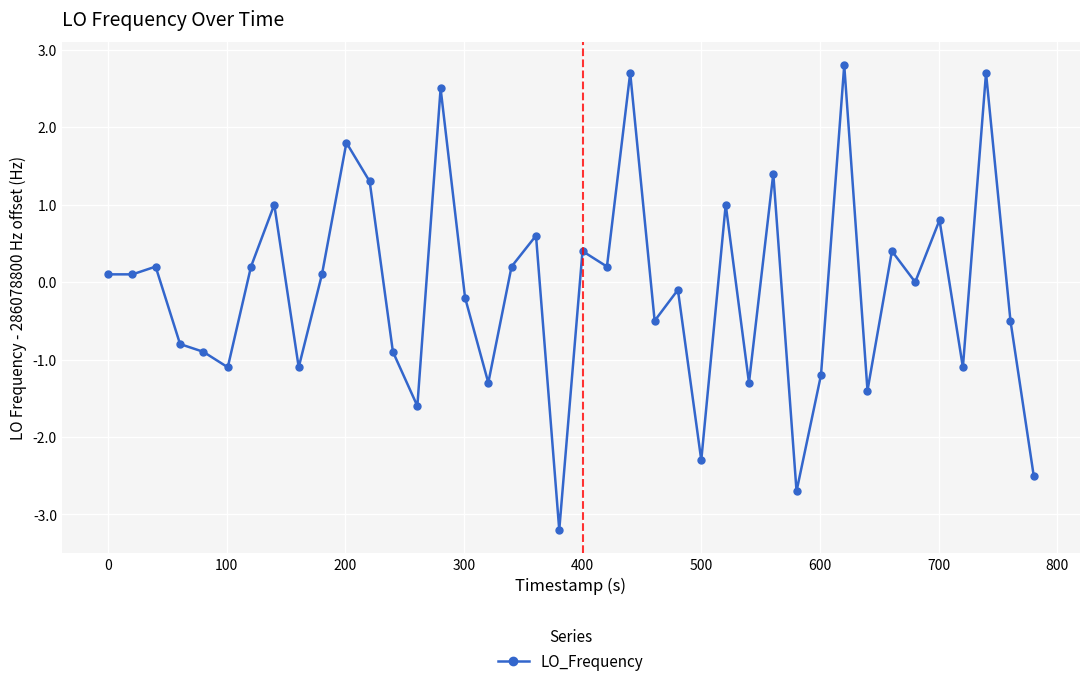

What is the value of the 15th point from the left?

2.5